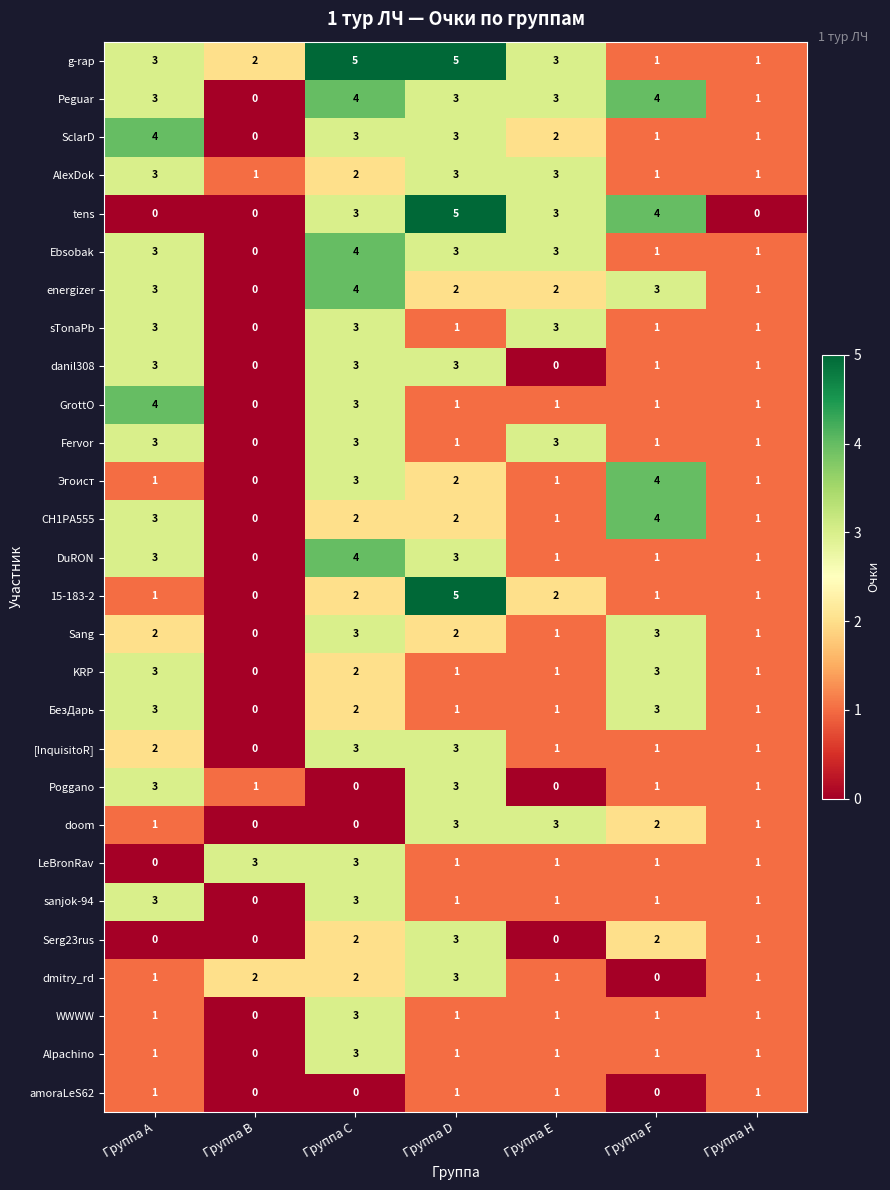

Count the Fervor values in the range 1 to 3.

6